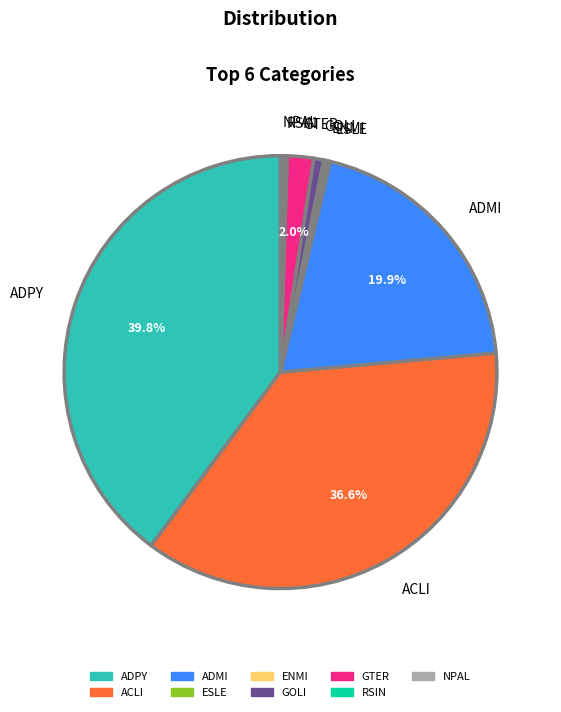

What portion of the pie excludes ADMI?

80.1%